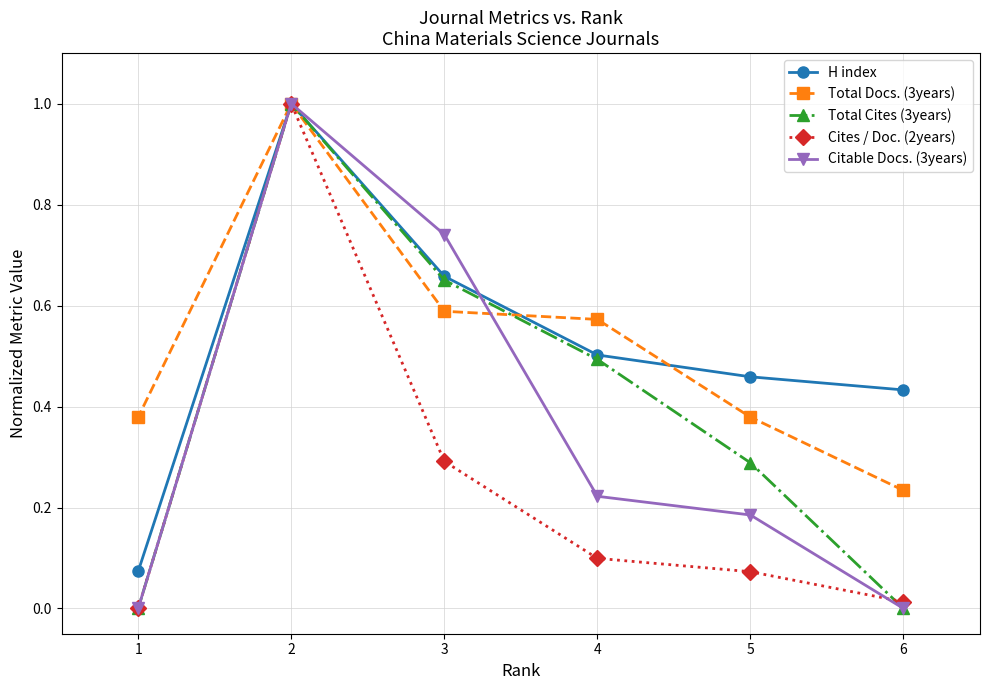

What is the difference between the second highest and second lowest values in the Citable Docs. (3years) series?

0.7